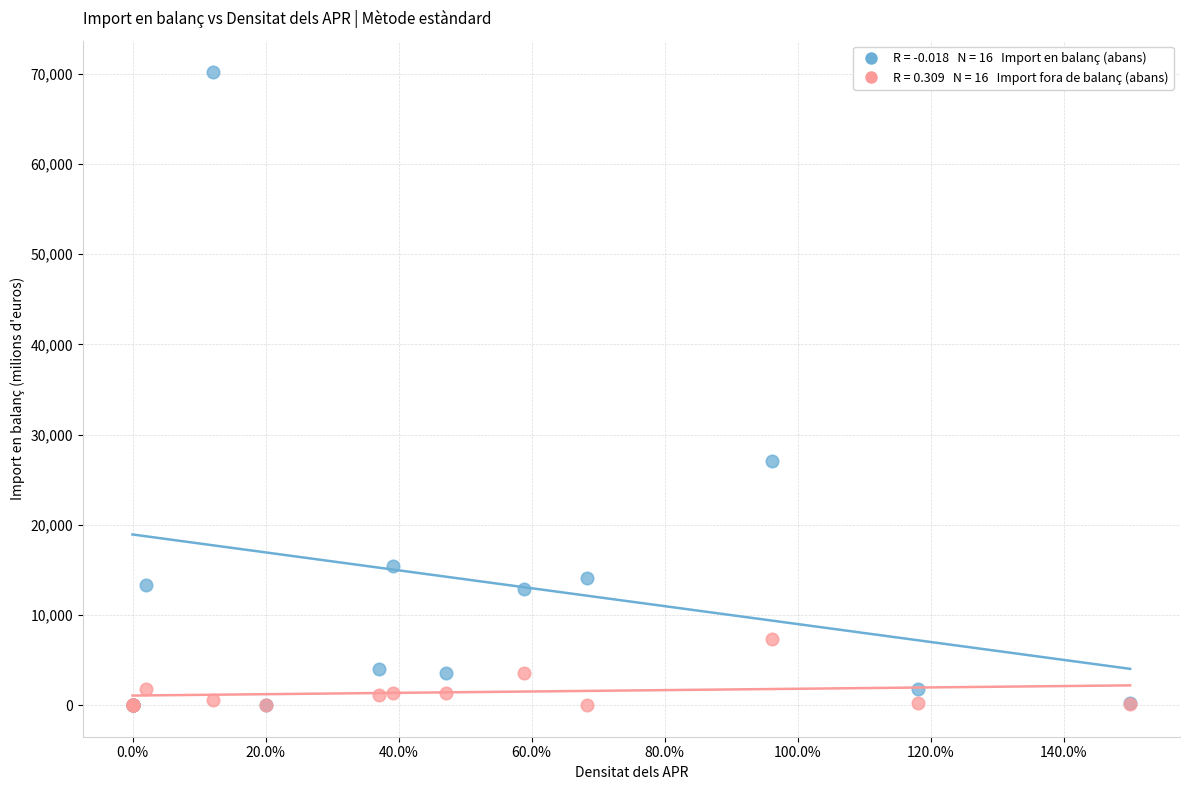

Across all series, what Y value is closest to 35087?

27102.8